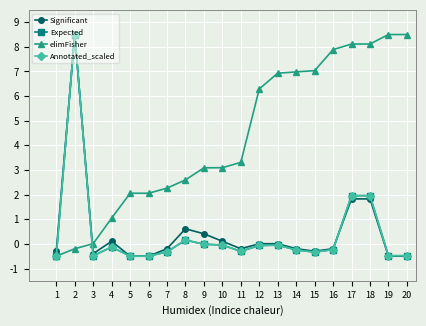

Between 7 and 19, which series saw the biggest shift?

elimFisher